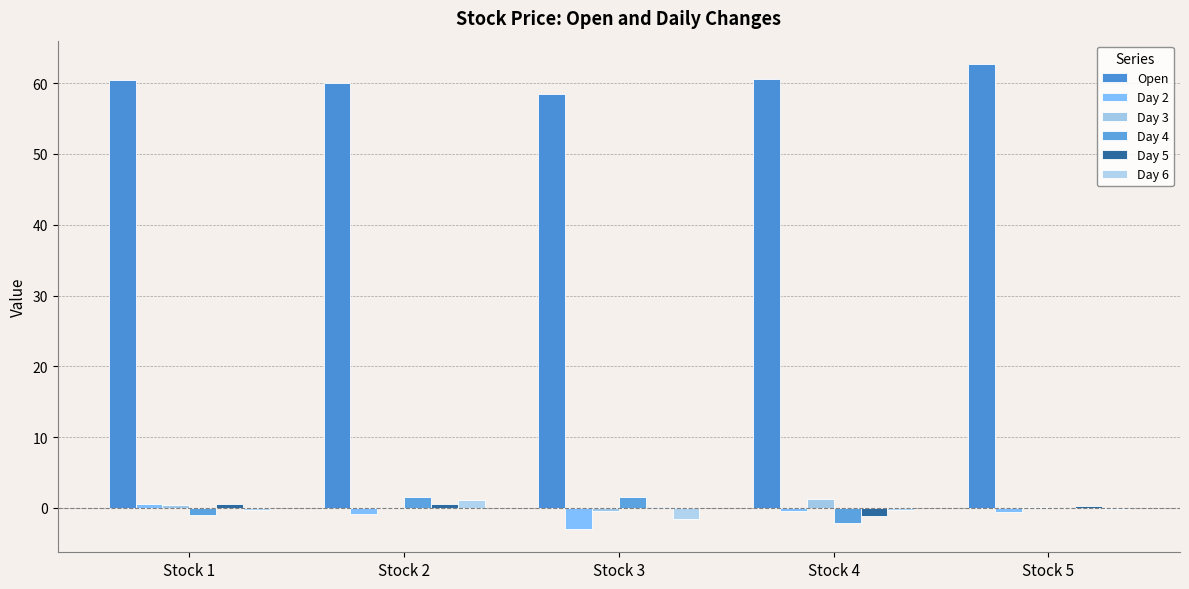

What are all the series names shown in the legend?

Open, Day 2, Day 3, Day 4, Day 5, Day 6